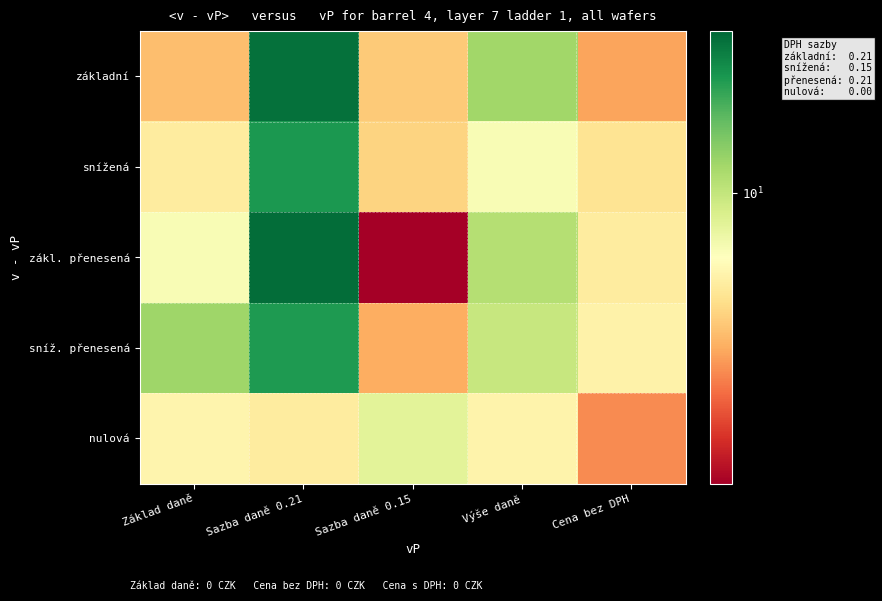

What is the smallest value displayed?

1.5